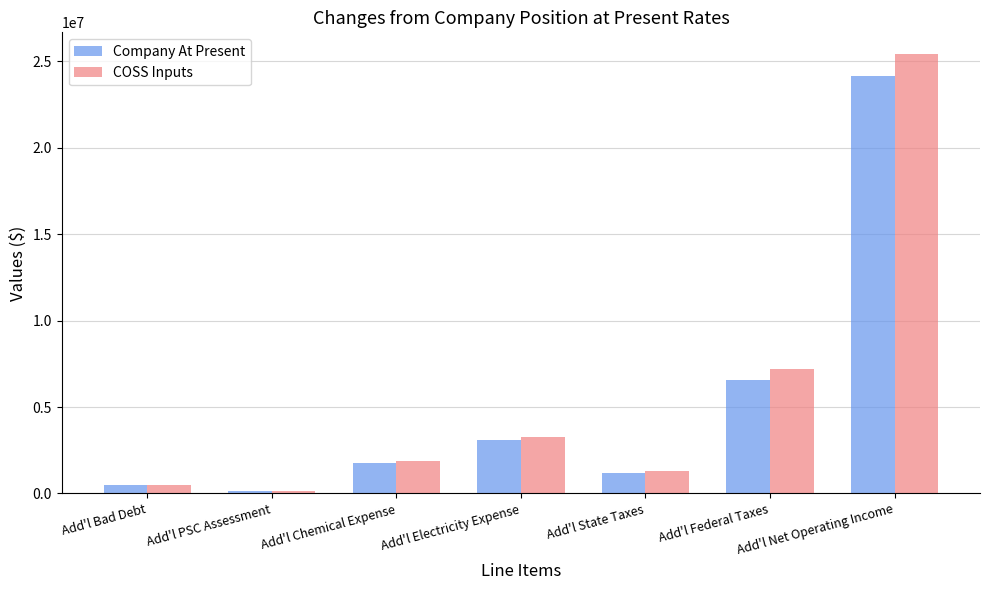

Which series changed the most between Add'l Bad Debt and Add'l Chemical Expense?

COSS Inputs